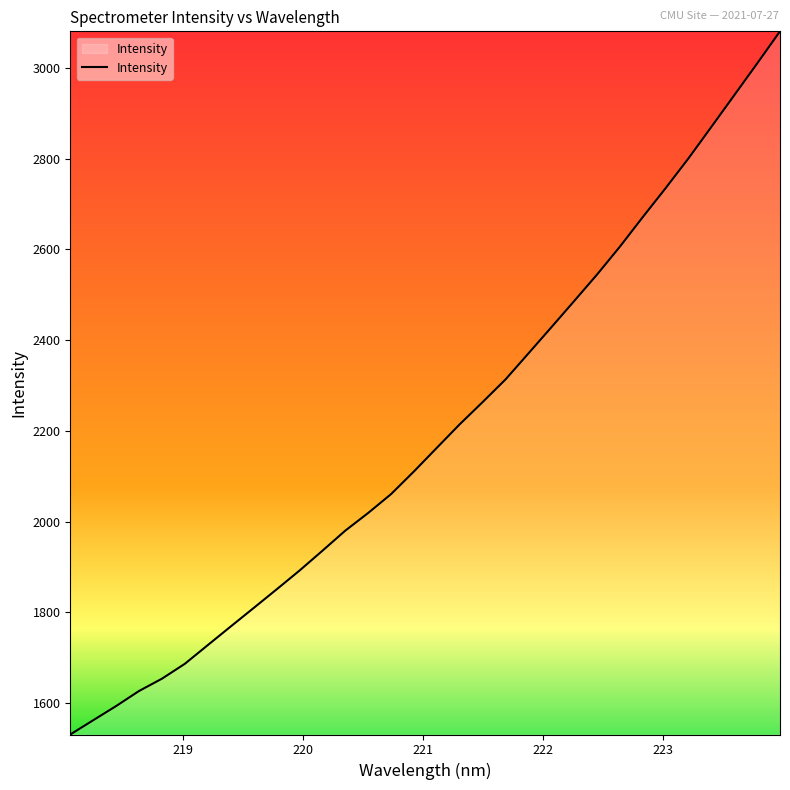

What is the maximum value shown in the chart?

3080.7